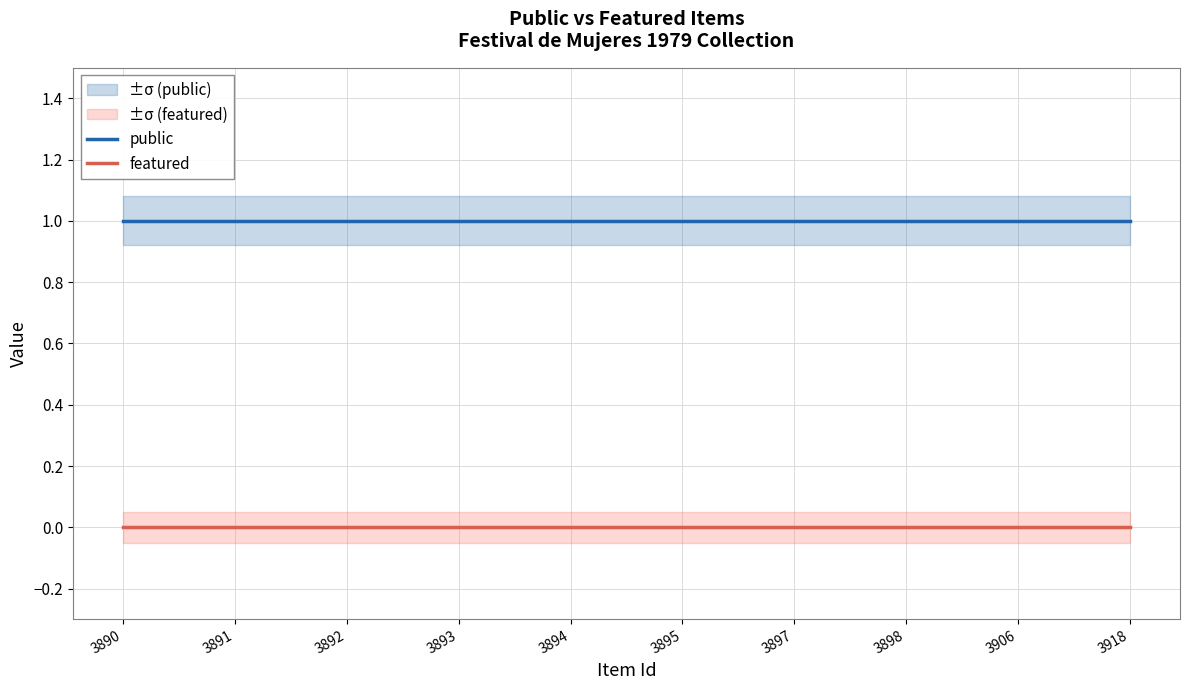

How many data points does each series have?

10